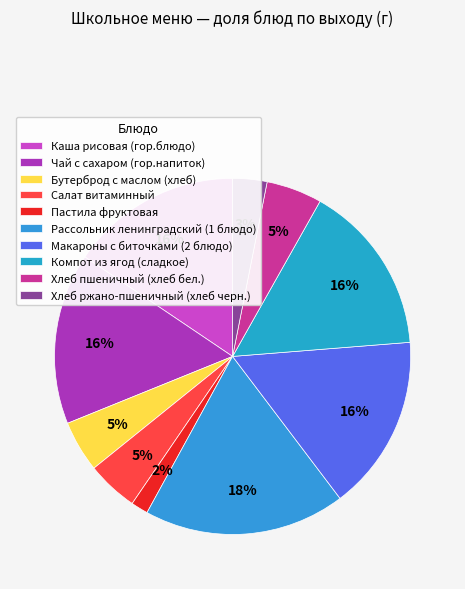

How many segments does this pie chart have?

10